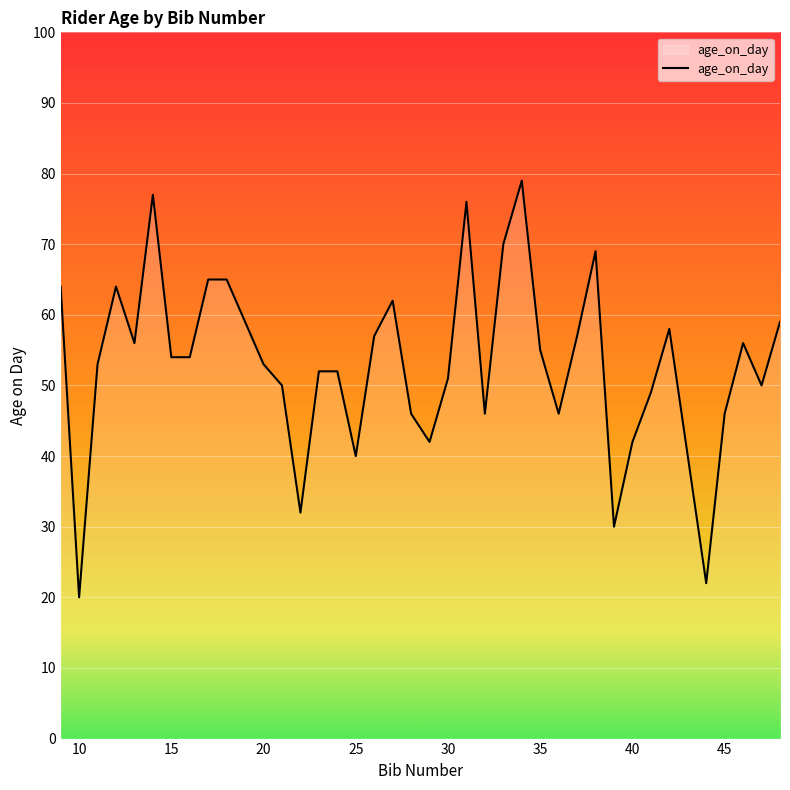

What is the smallest value displayed?

20